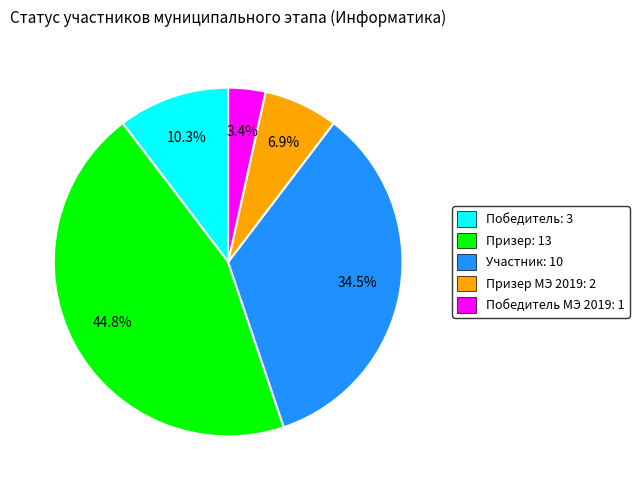

Is there a majority slice in this chart?

No